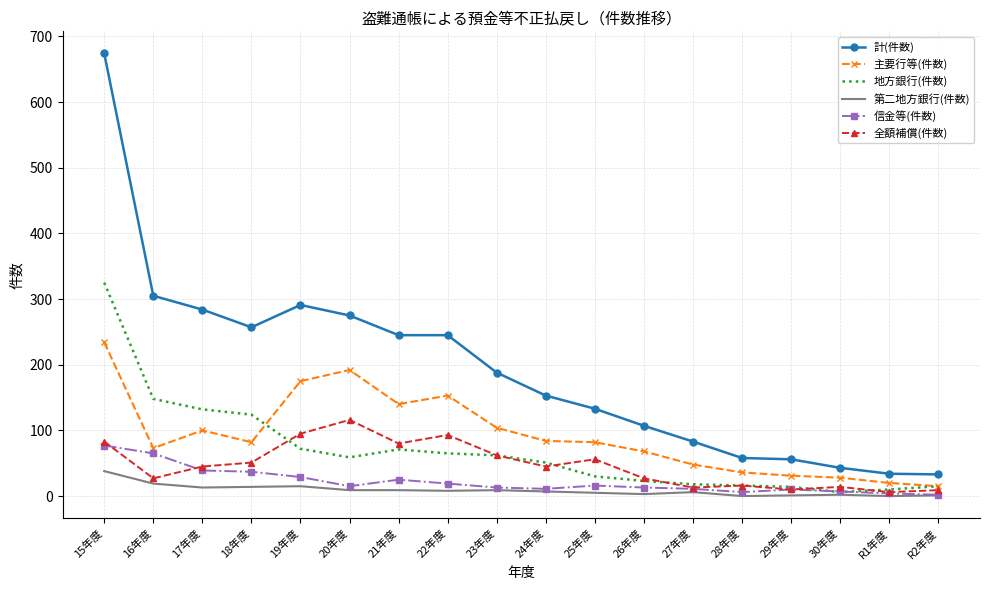

What is the average value of the 第二地方銀行(件数) series?

9